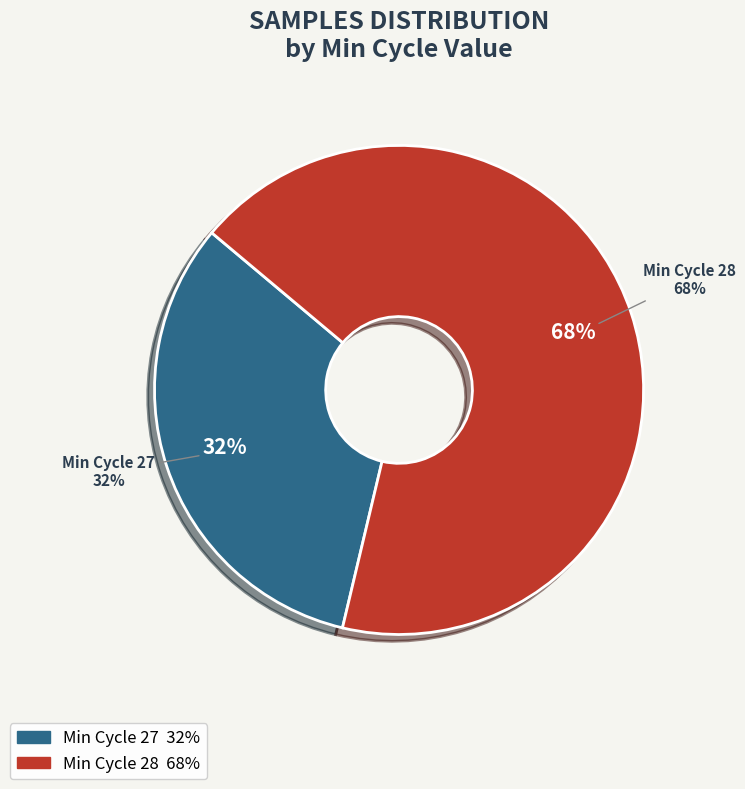

Is 28 the majority of the pie?

No